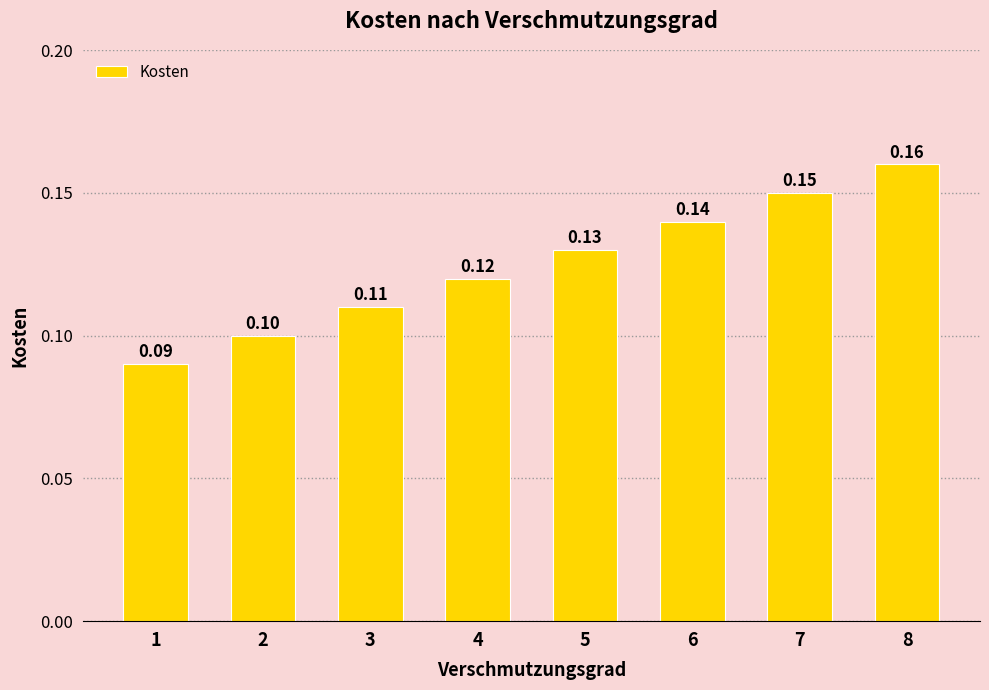

At which label is the value closest to 0?

1